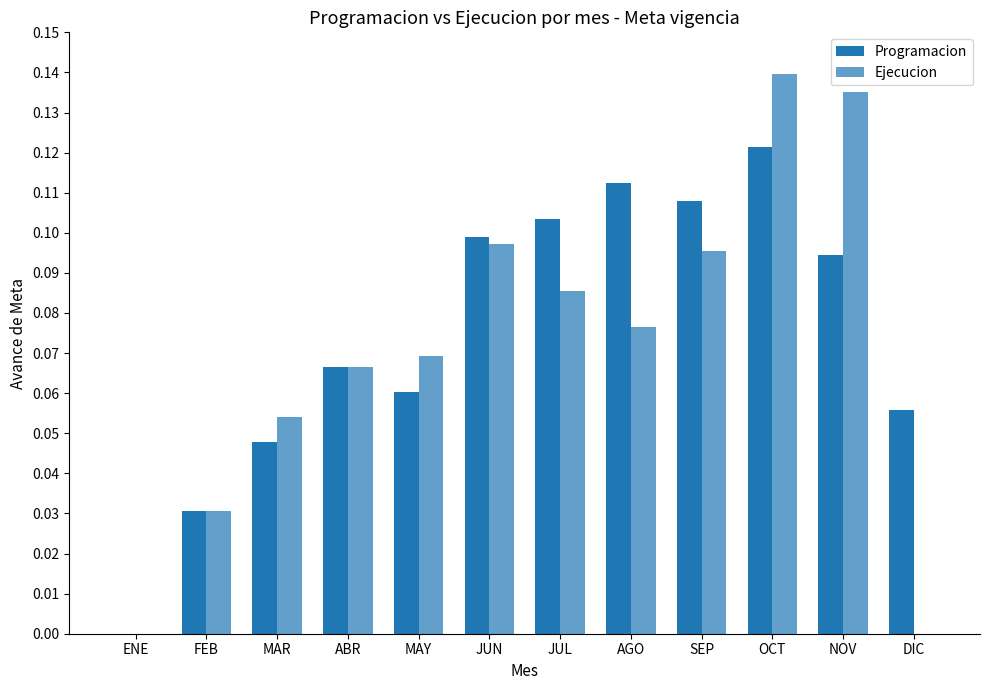

At which label is Programacion closest to 0?

ENE